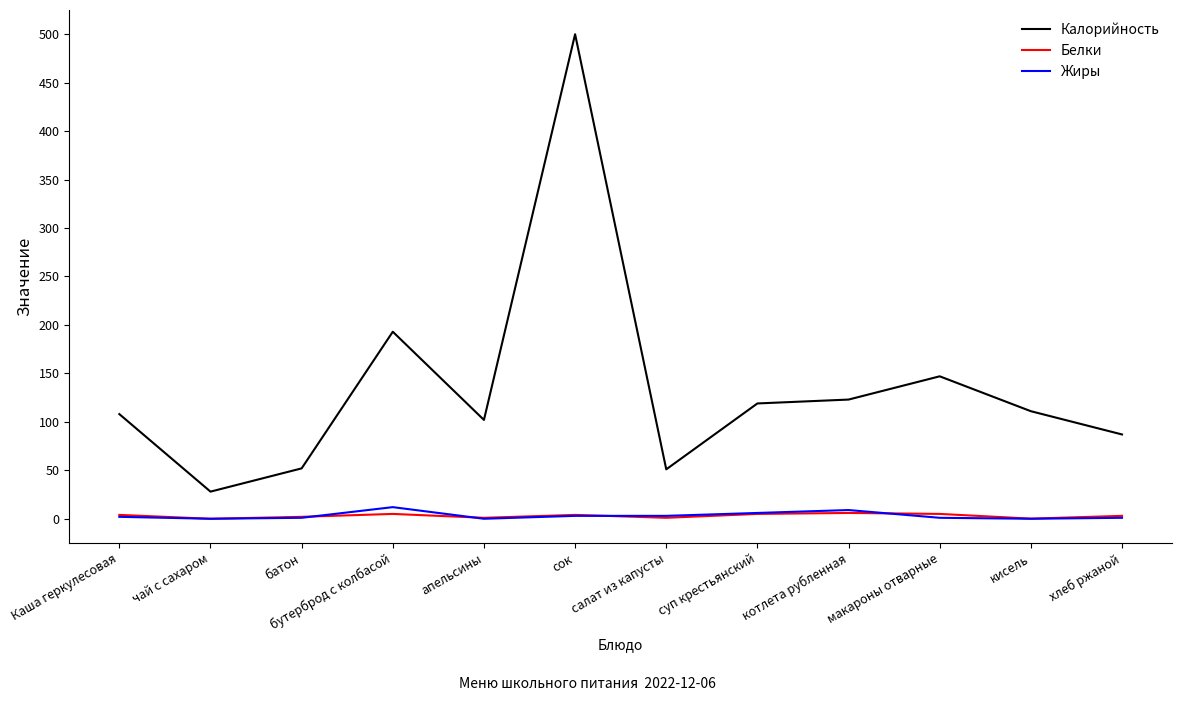

What is the difference between the second highest and second lowest values in the Белки series?

4.9